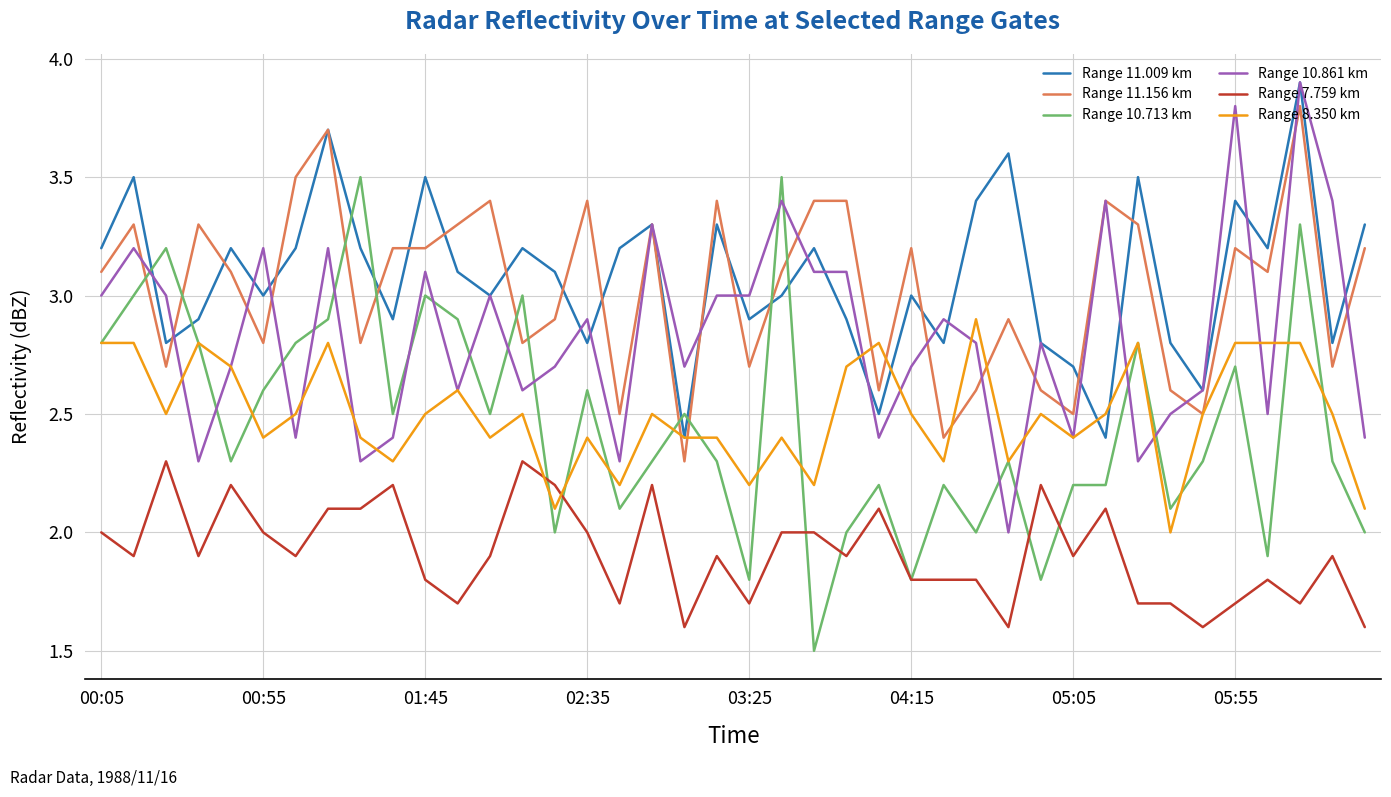

True or false: Range 11.156 km and Range 7.759 km intersect in this chart.

False